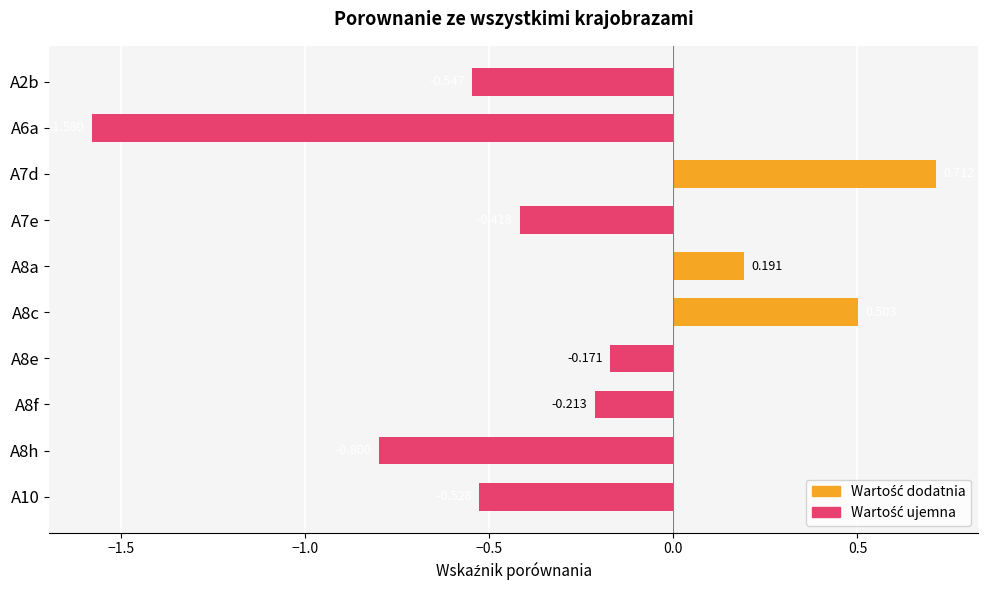

At which category does the chart reach its minimum across all series?

A6a